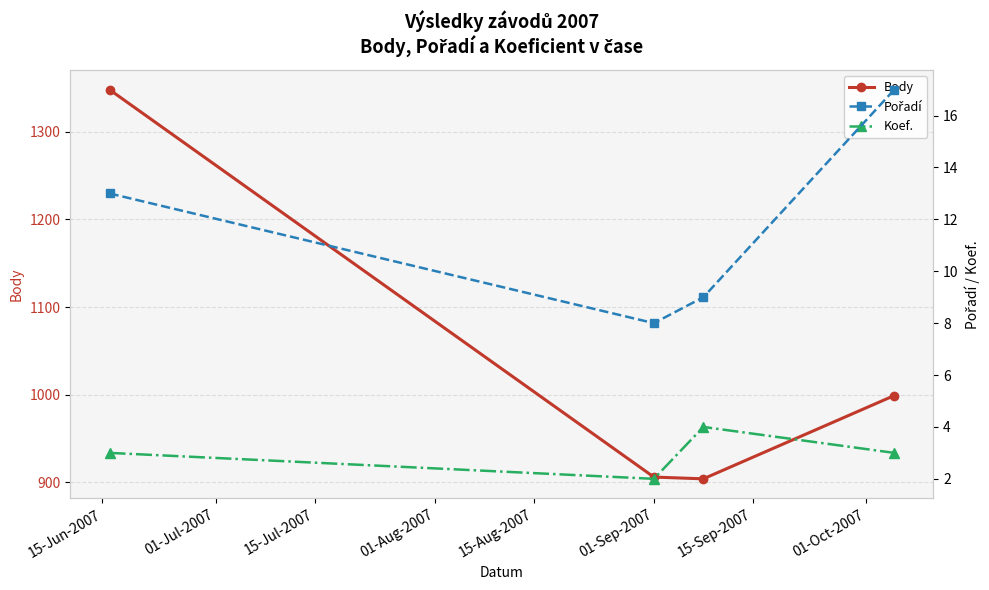

Reading left to right, extract all data points from this chart.

Body: 1348	906	904	999
Pořadí: 13	8	9	17
Koef.: 3	2	4	3